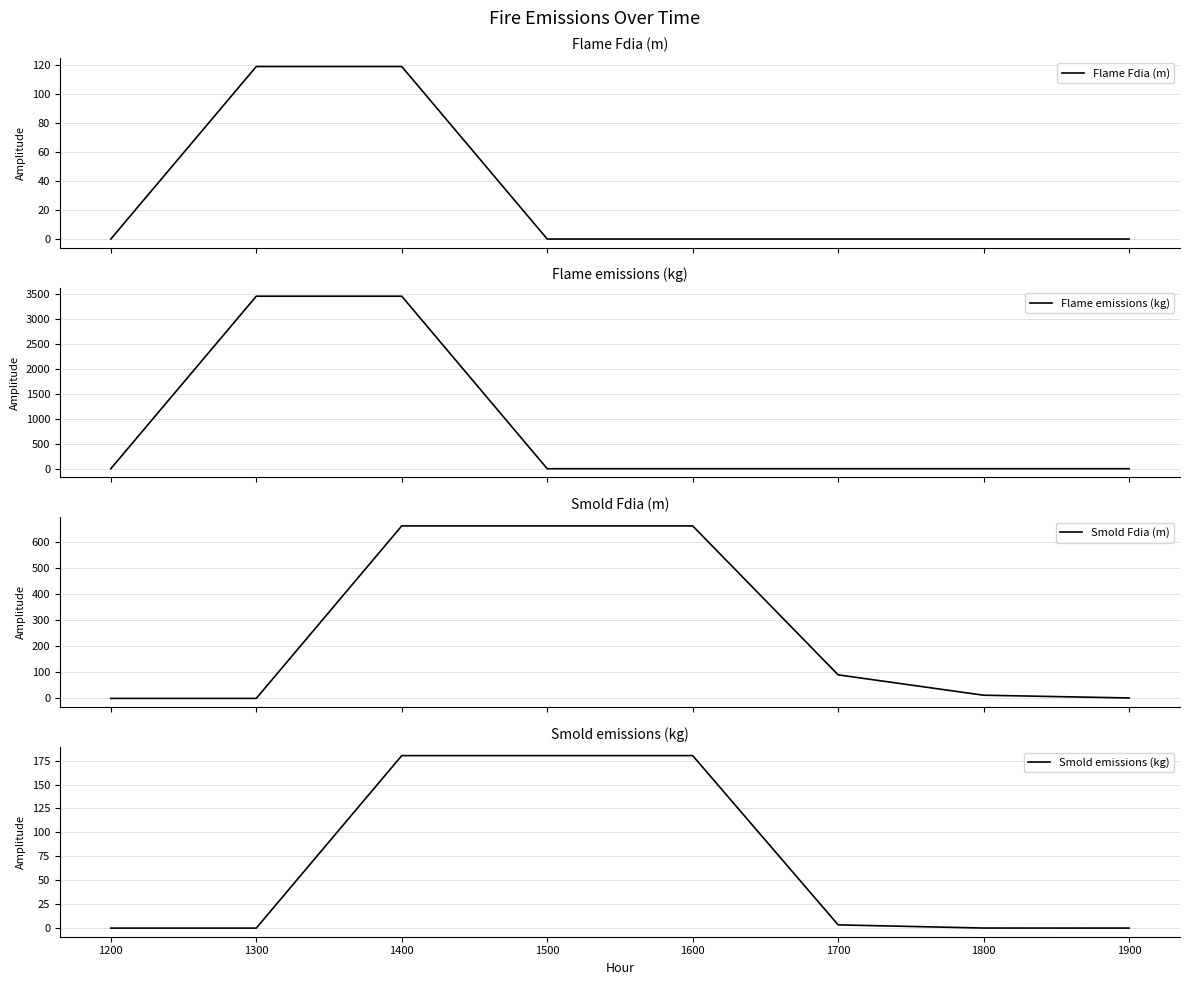

True or false: Smold emissions (kg) has a value of 0.1 at 1800.

True